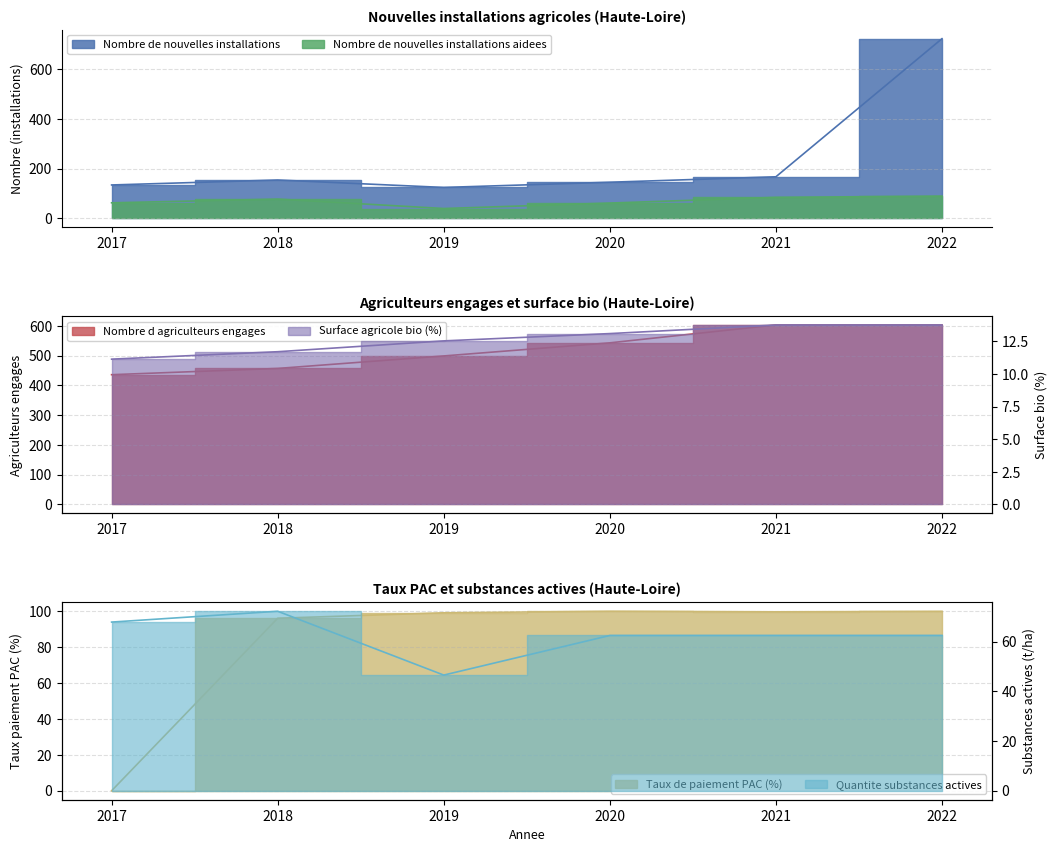

What is the value of the Nombre de nouvelles installations aidees point at the 3rd from the left?

39